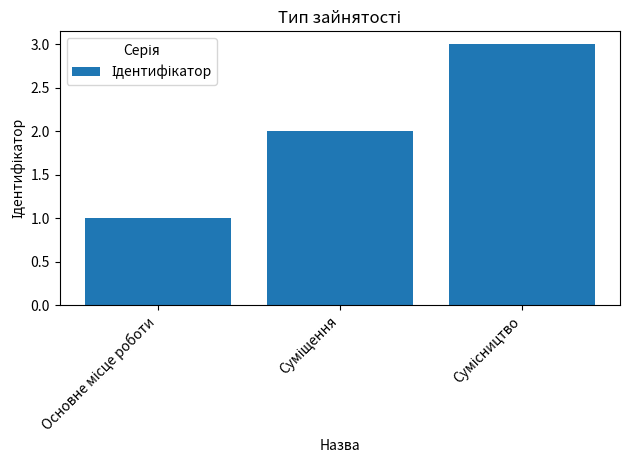

Reading left to right, extract all data points from this chart.

1	2	3